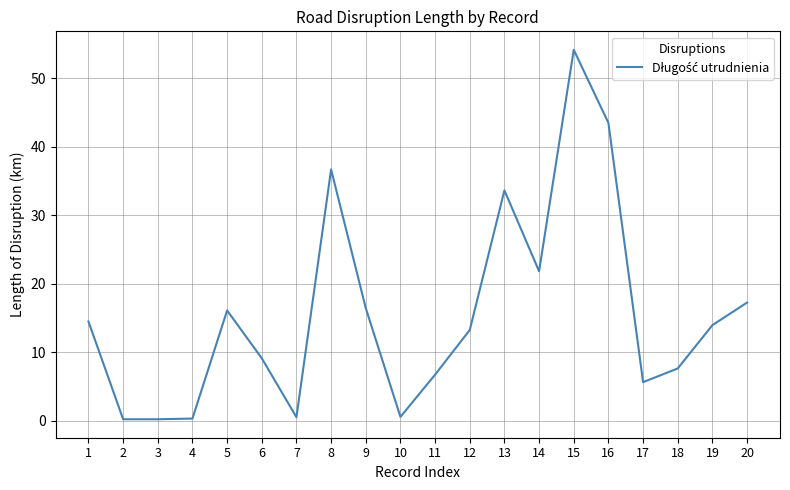

How many values are below 13?

9